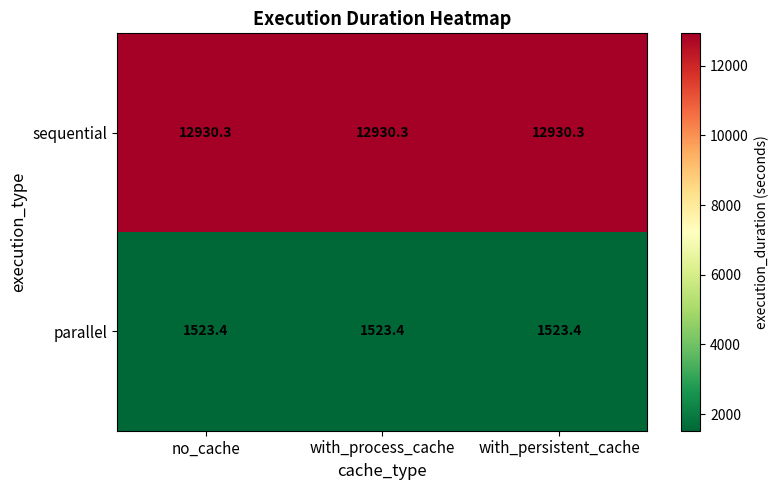

True or false: sequential has a value of 6716.6 at with_process_cache.

False